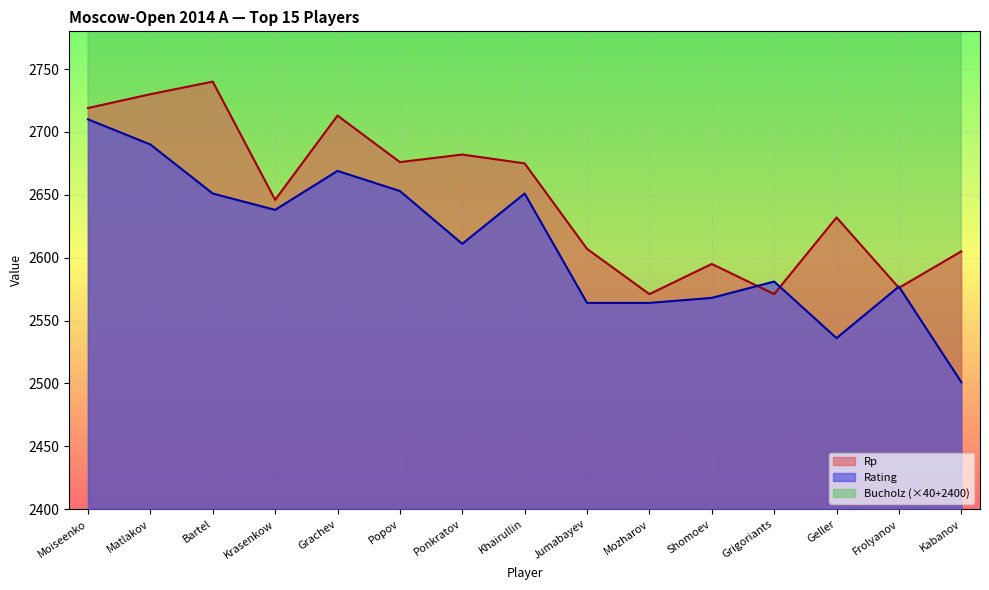

Is it true that Bucholz equals 4220 at Geller?

True